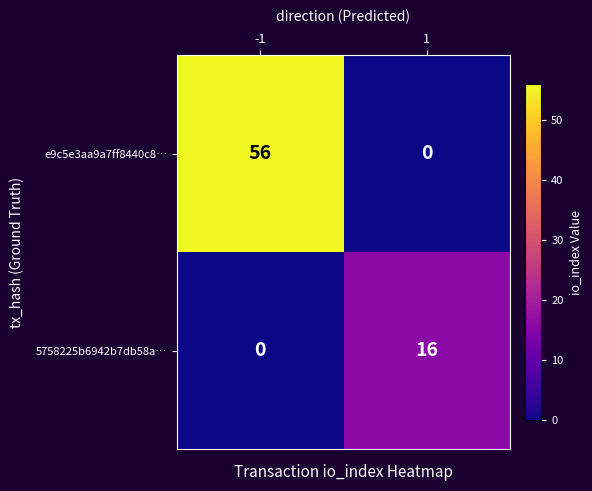

Reading left to right, transcribe all the data shown in this chart.

e9c5e3aa9a7ff8440c8…: -1=56	1=0
5758225b6942b7db58a…: -1=0	1=16